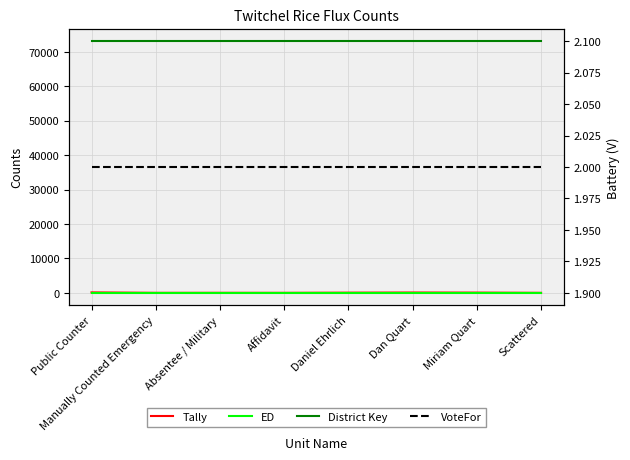

At which label does Tally reach its peak?

Public Counter